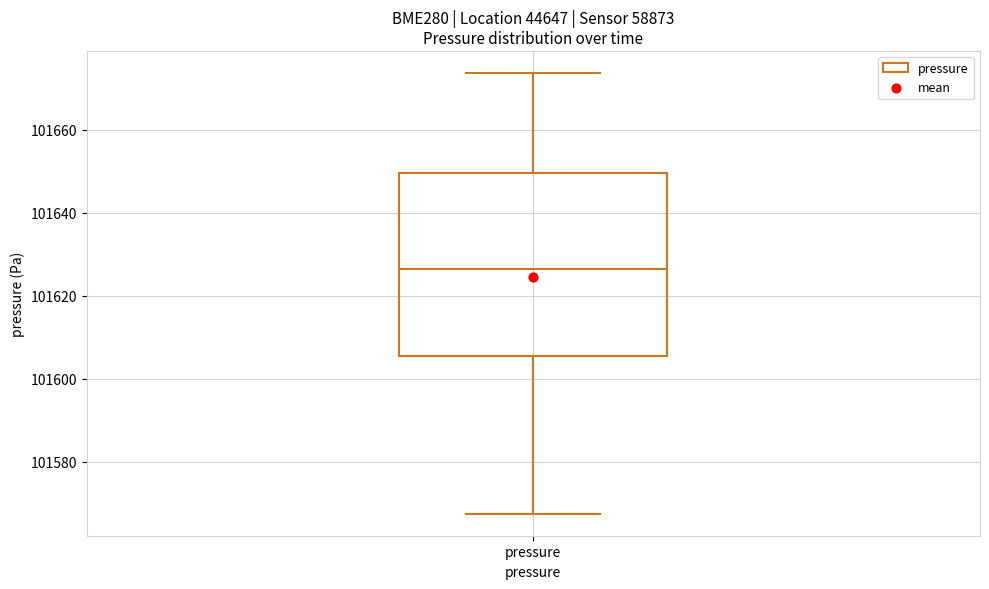

Transcribe this box plot: give where the median line is, the range the box spans, and where the two whiskers end, as read against the y-axis. The values are not printed on the chart, so give them approximately, as read against the axis.

median 101626, box 101606 to 101650, whiskers 101568 to 101674